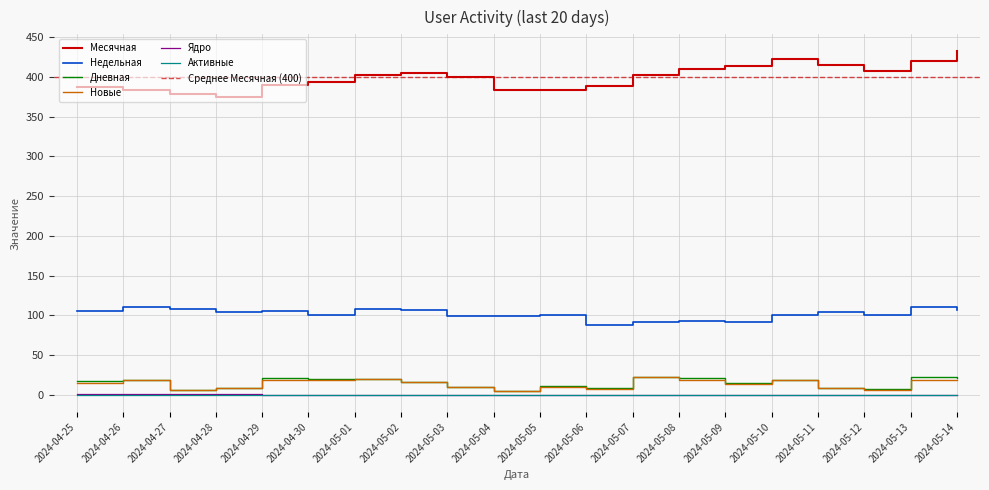

Is the value of Ядро at 2024-05-12 greater than the value of Недельная at 2024-05-05?

No